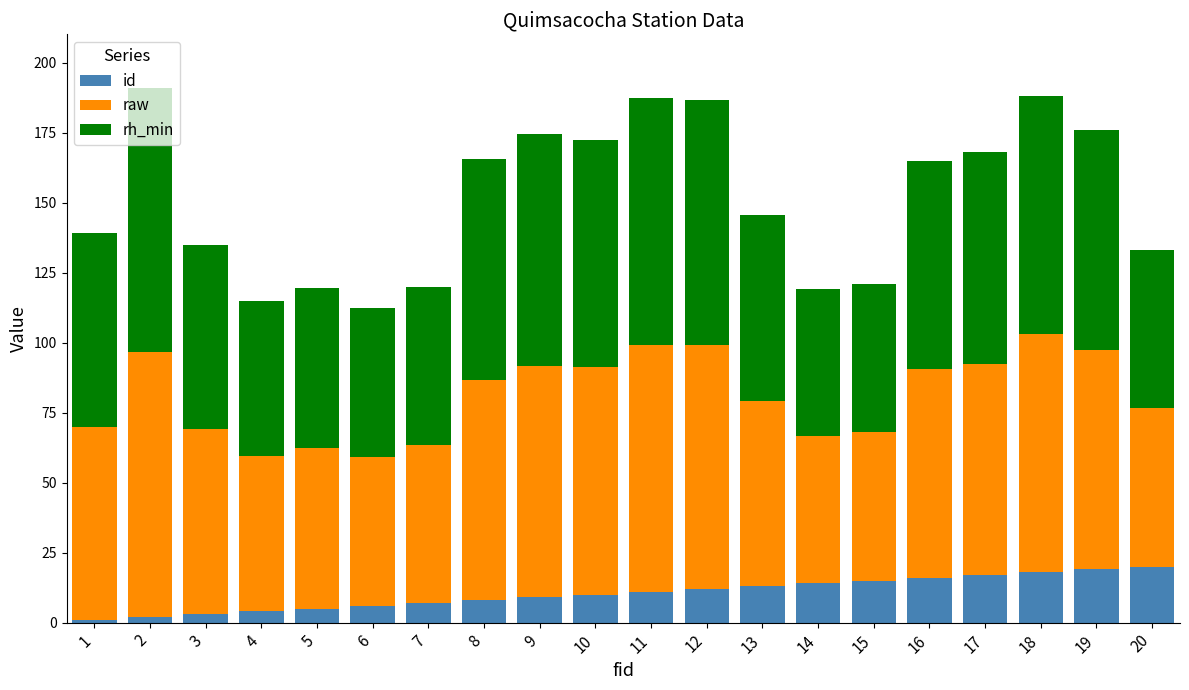

What is the difference between the maximum and minimum values in the id series?

19.0